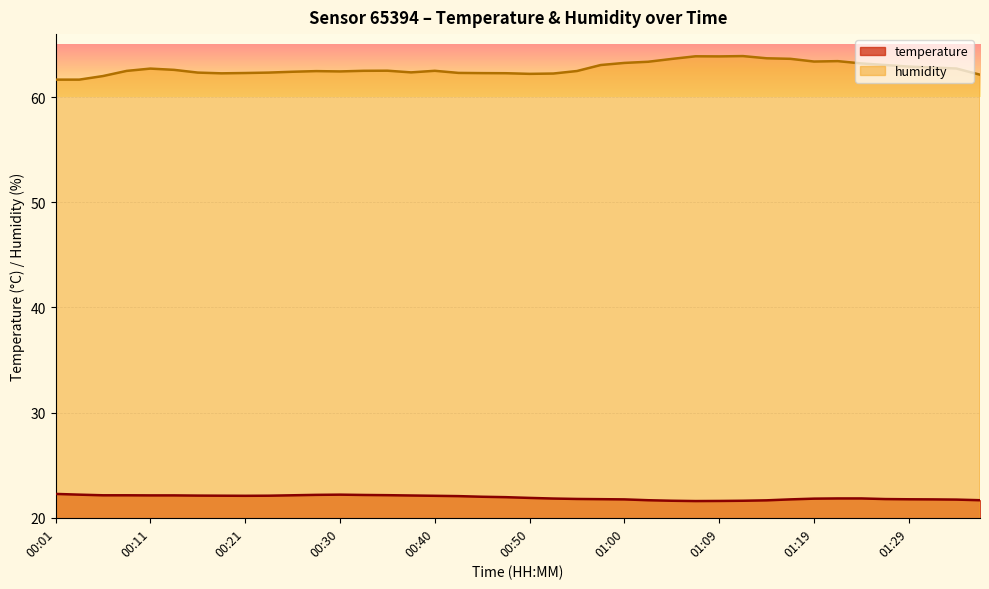

Rank the series at 00:21 from highest to lowest value.

humidity, temperature